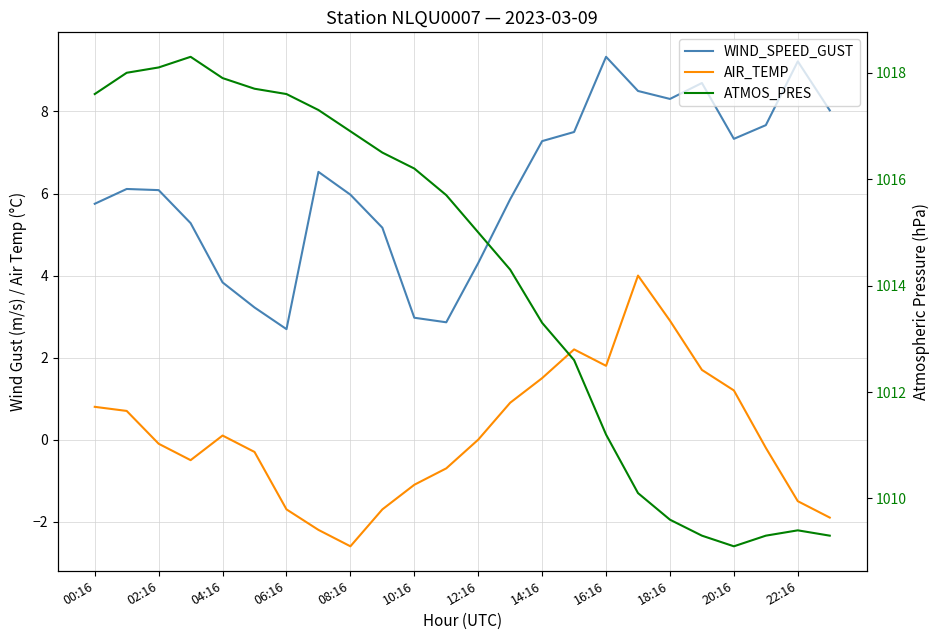

True or false: AIR_TEMP and WIND_SPEED_GUST intersect in this chart.

False